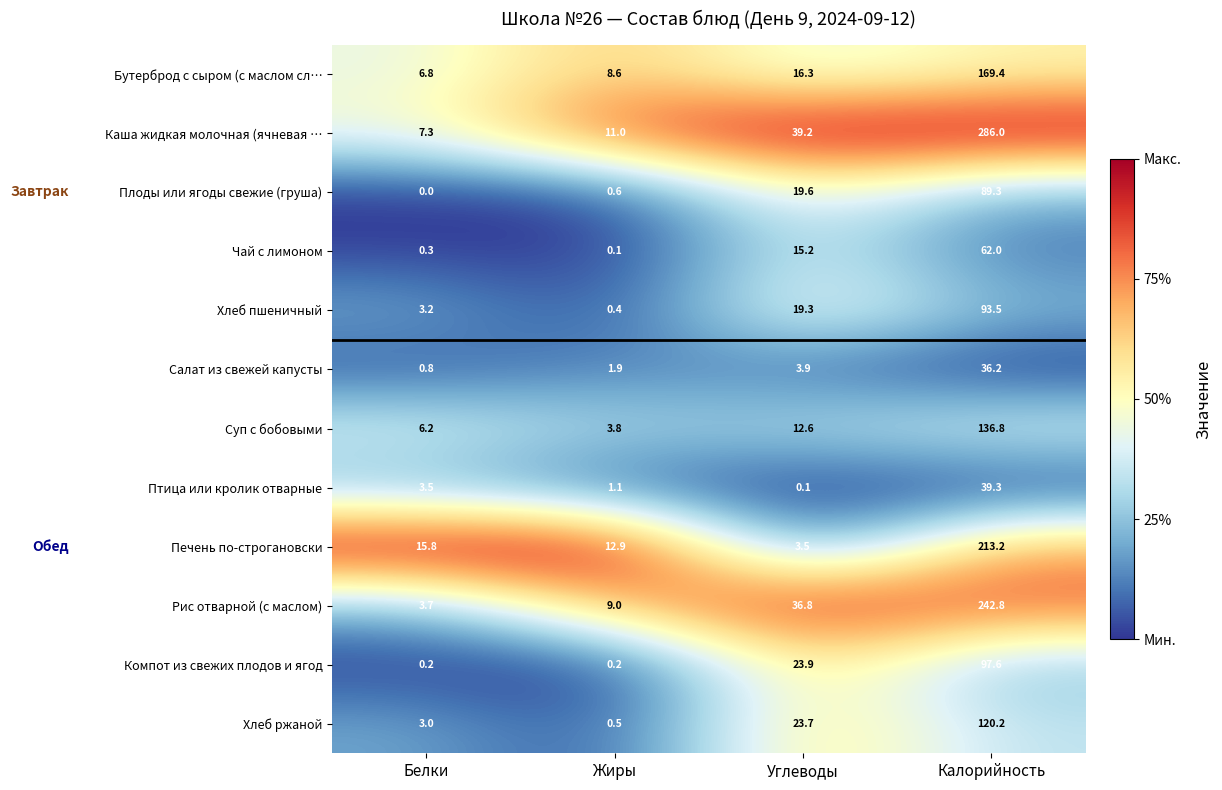

What is the difference between the Хлеб пшеничный values at Калорийность and Жиры?

93.1